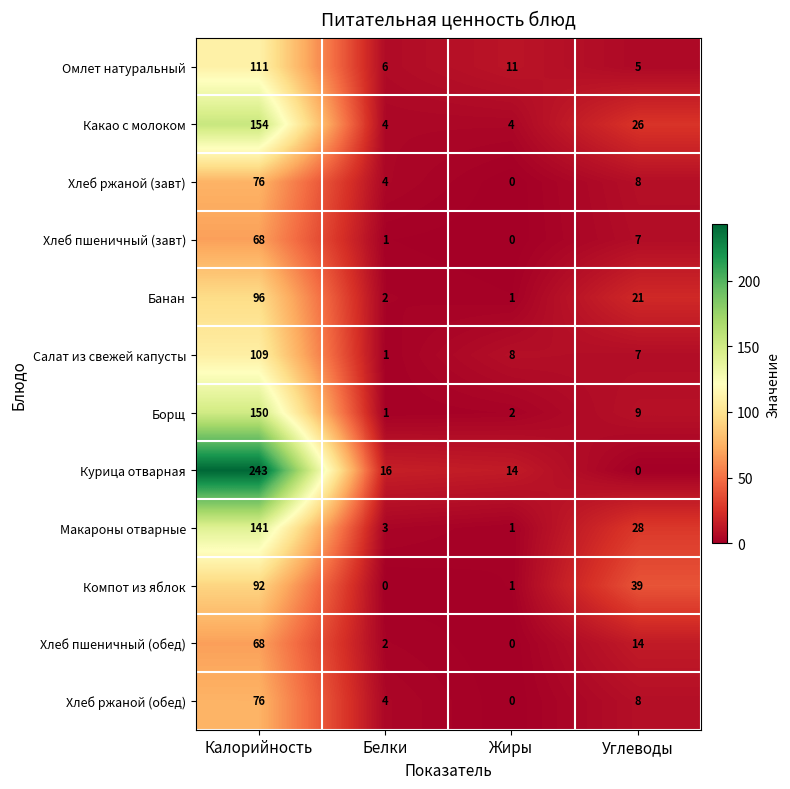

Which label corresponds to the largest value in the chart?

Калорийность